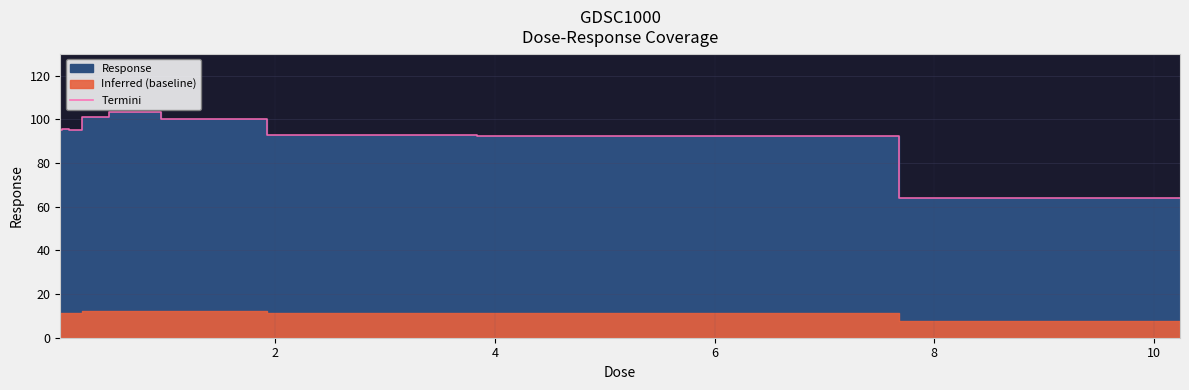

How many lines are shown in the chart?

1